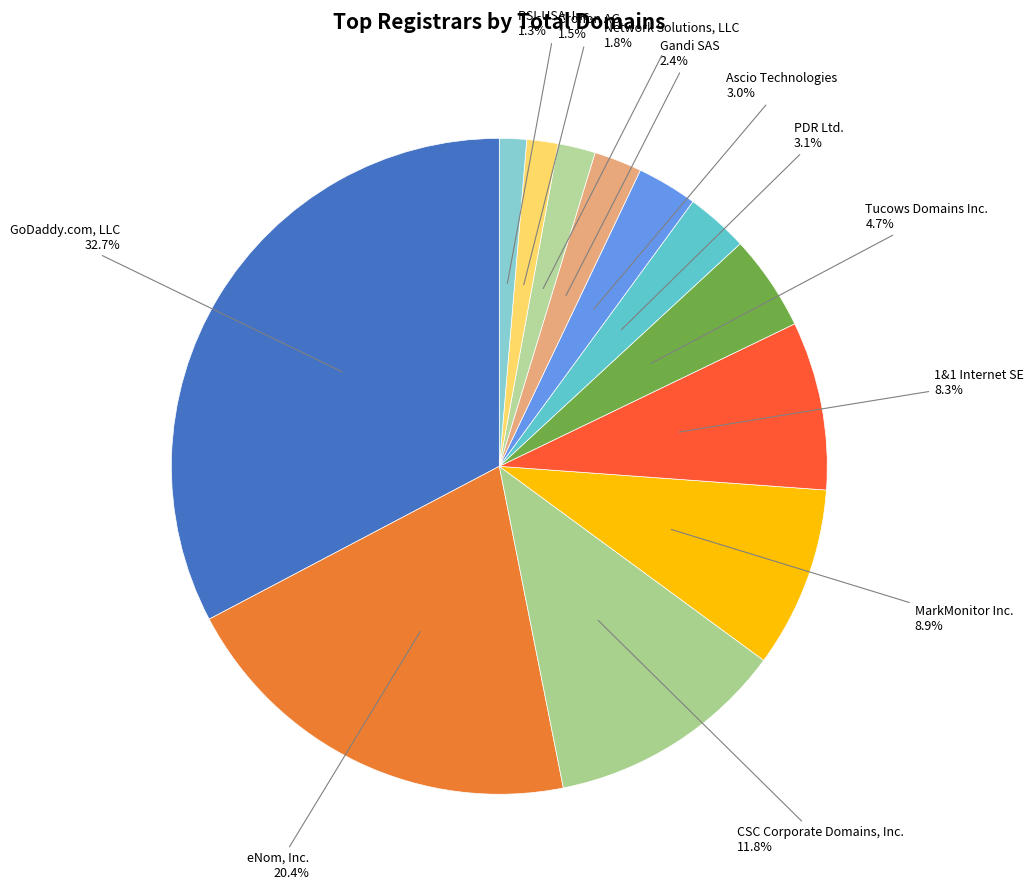

Count the number of slices in the pie.

12